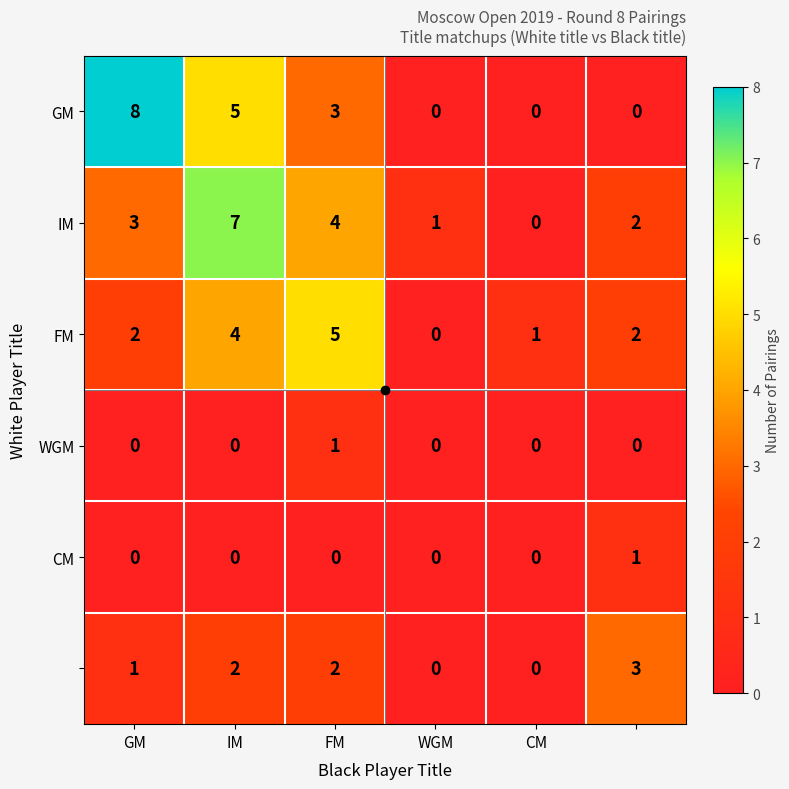

What is the greatest value displayed?

8